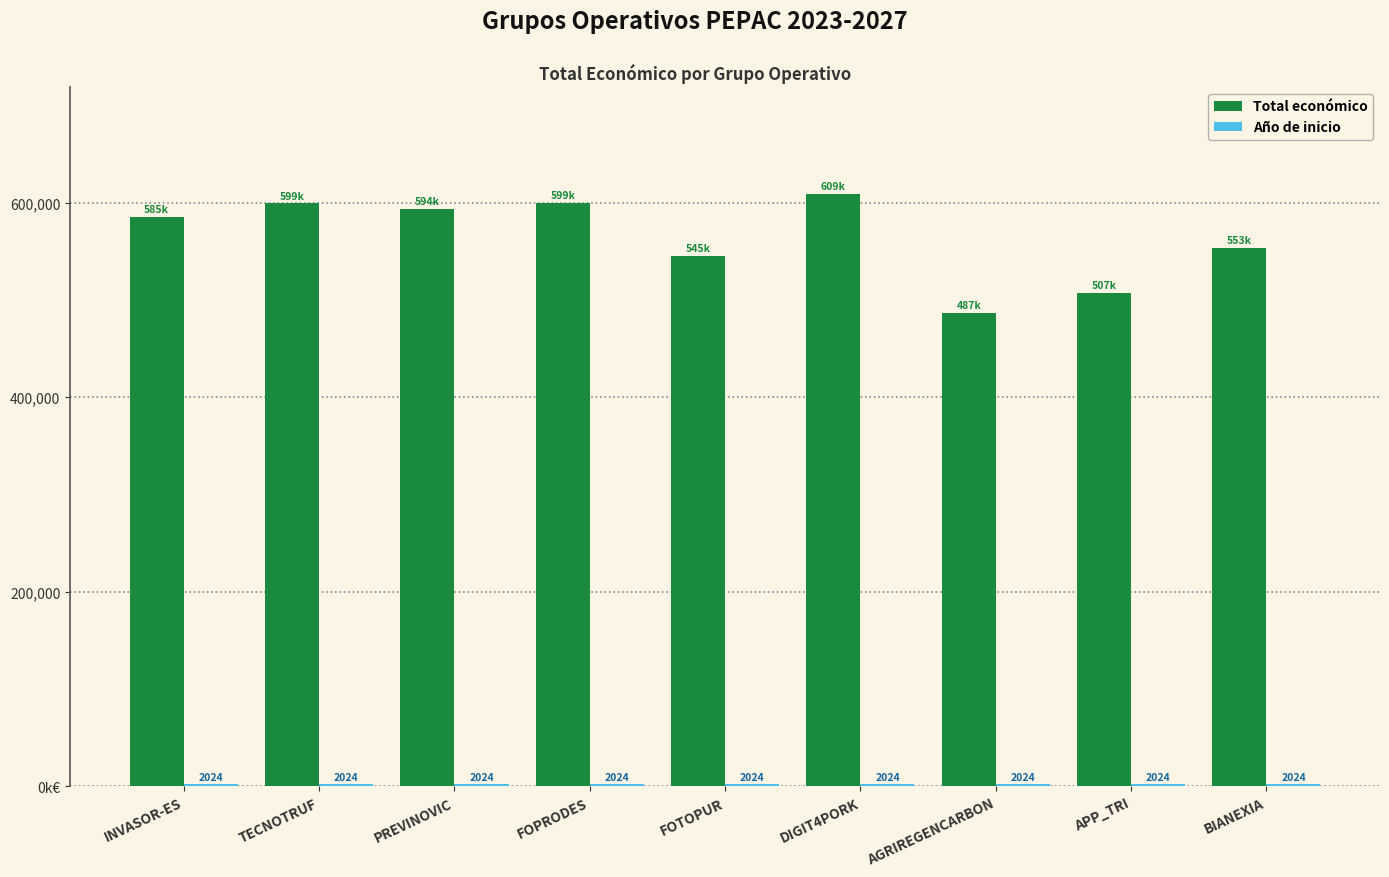

What is the sum of the Total económico values at BIANEXIA and INVASOR-ES?

1138542